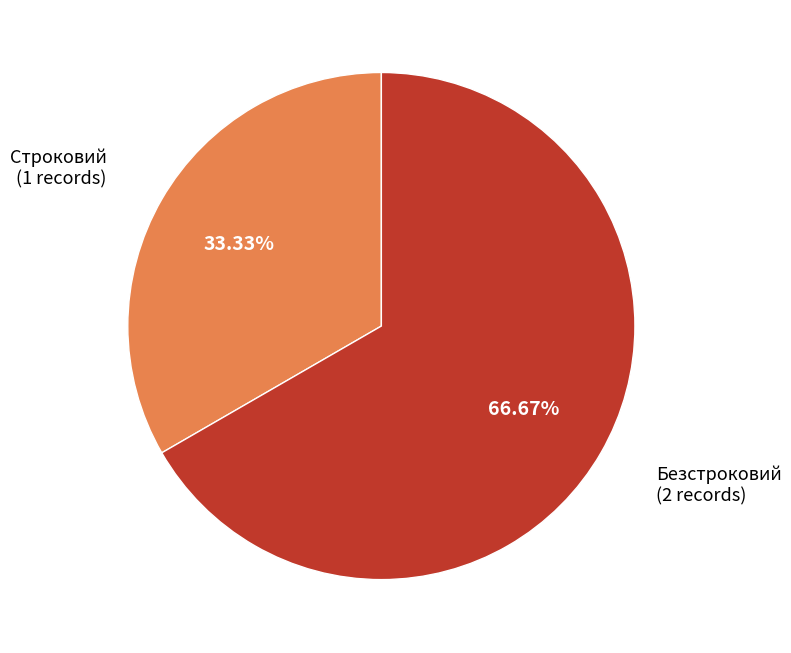

Count the number of slices in the pie.

2